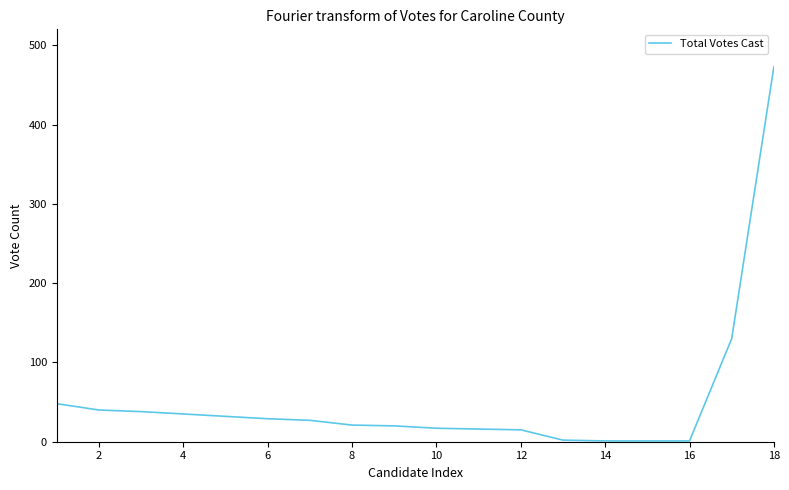

What is the maximum value shown in the chart?

473